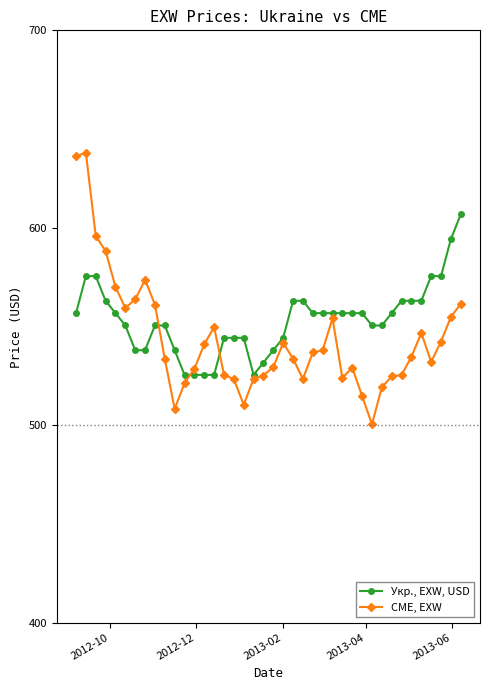

Which series has the largest total across all categories?

Укр., EXW, USD